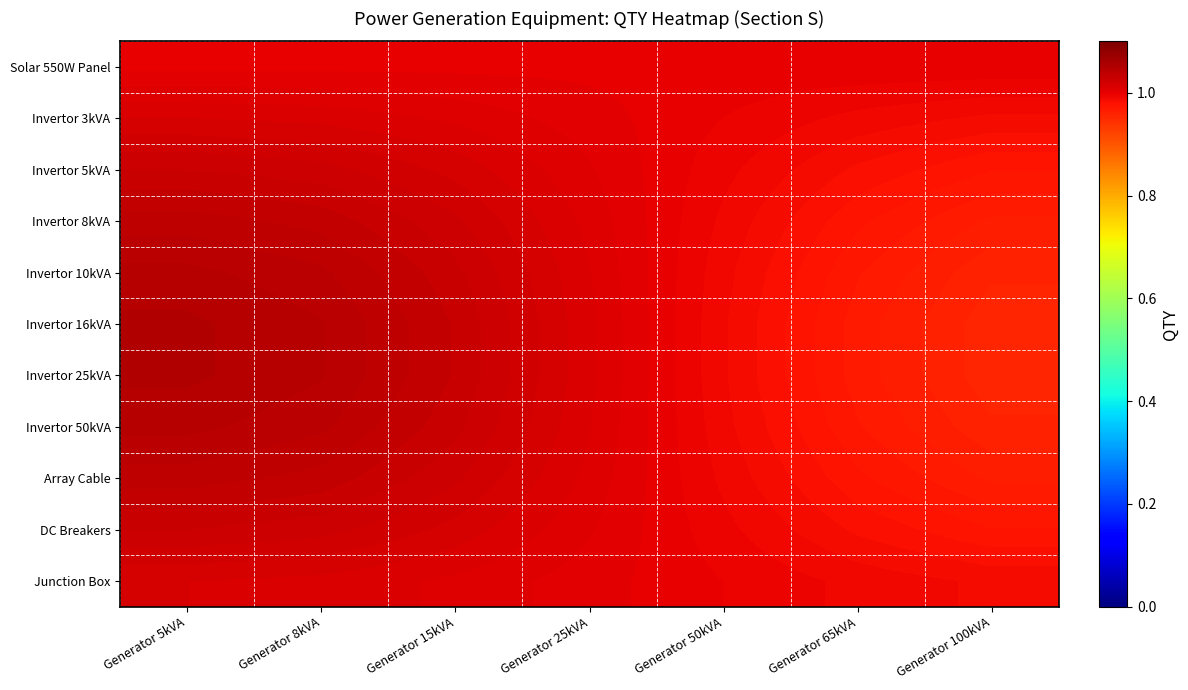

At Generator 65kVA, list the series in order from smallest to largest.

Invertor 16kVA, Invertor 25kVA, Invertor 10kVA, Invertor 50kVA, Invertor 8kVA, Array Cable, DC Breakers, Invertor 5kVA, Invertor 3kVA, Junction Box, Solar 550W Panel